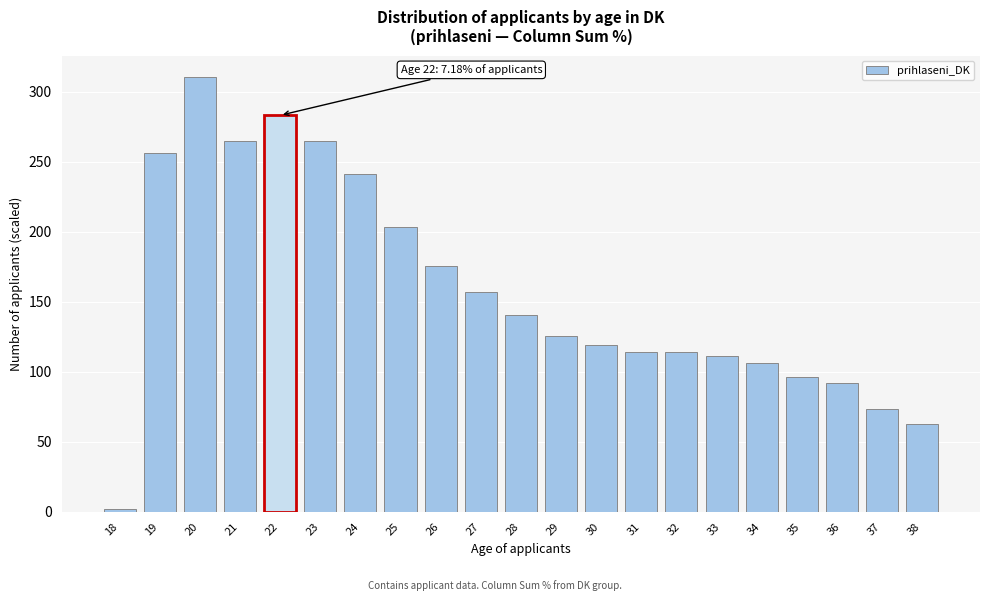

What is the value of the 2nd bar from the left?

256.2